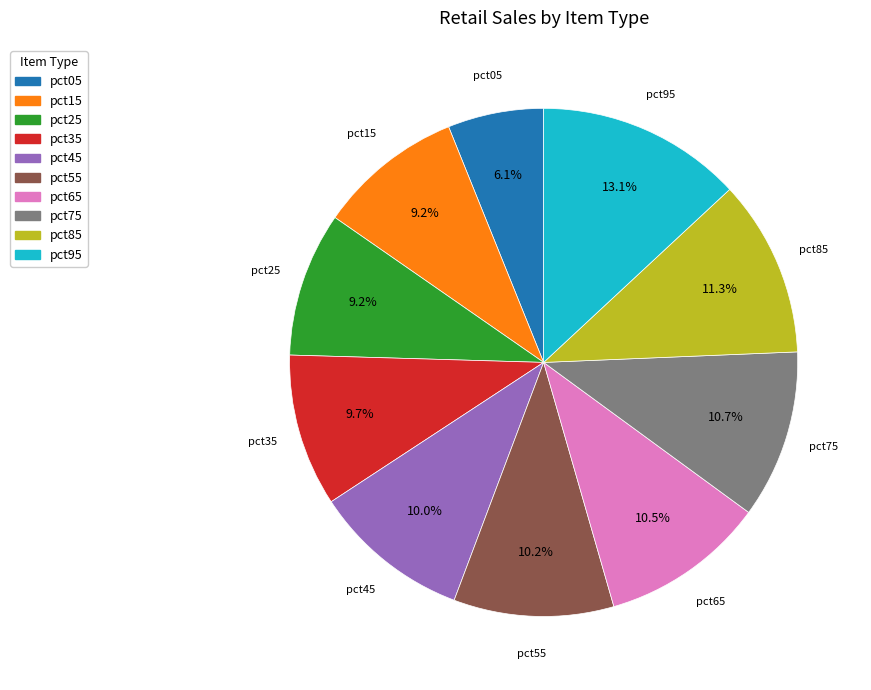

Does pct85 account for over 50% of the chart?

No